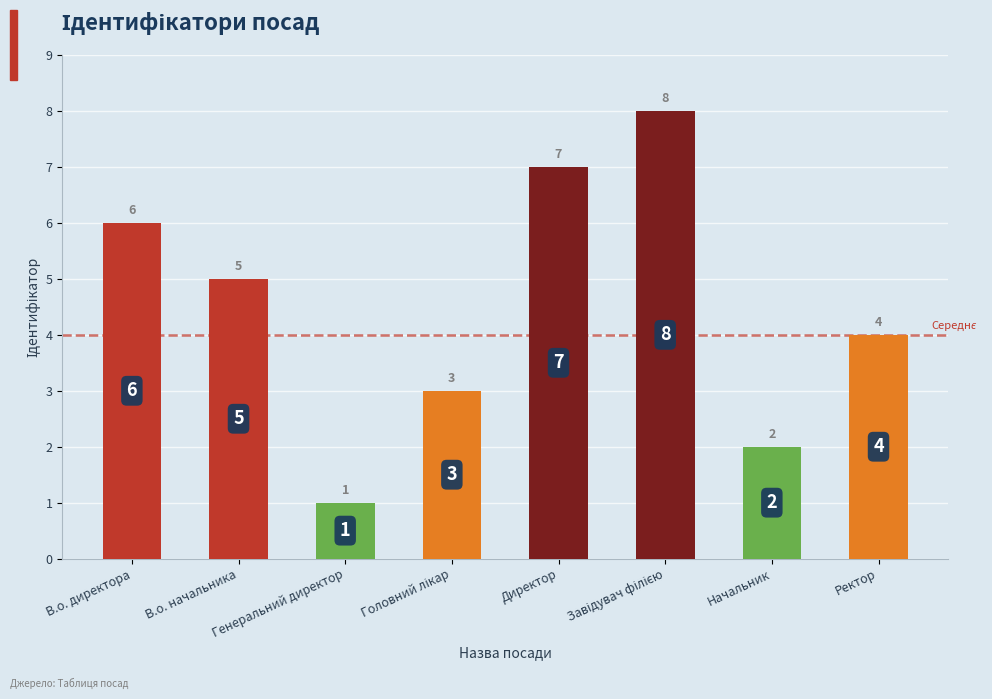

What is the difference between the maximum and minimum values?

7